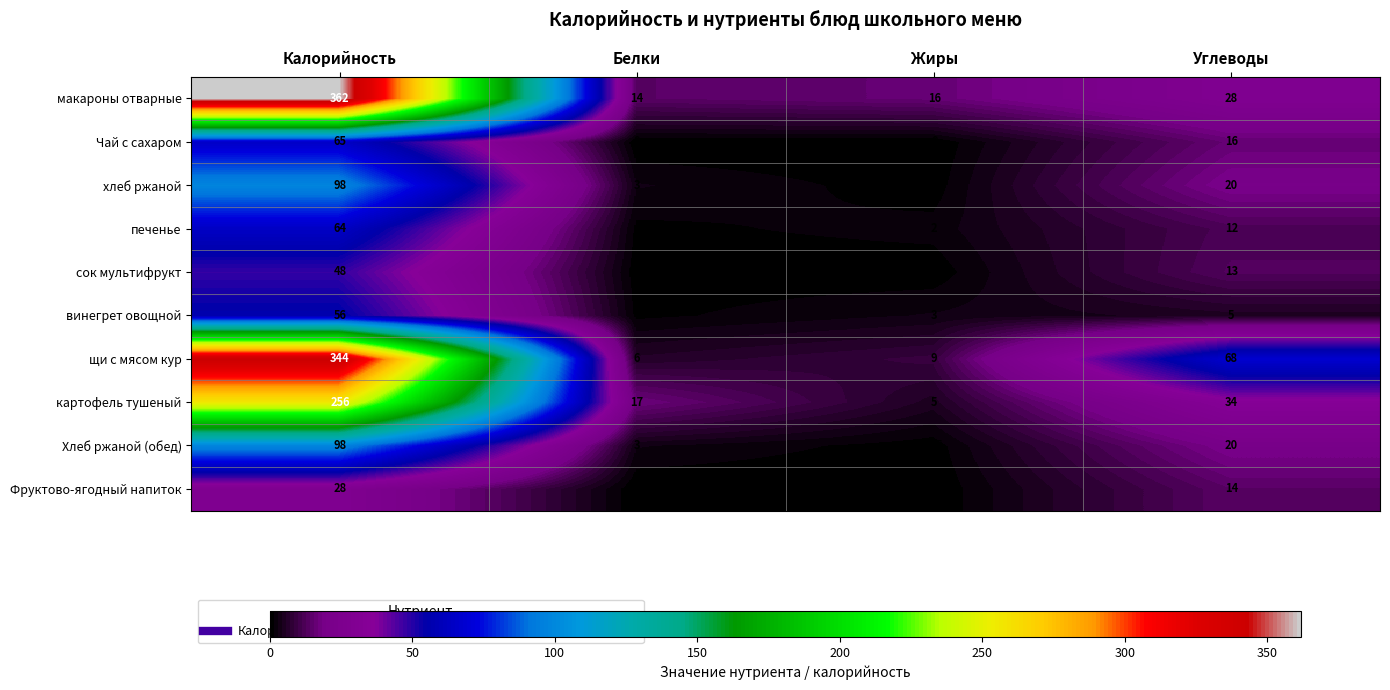

The value of винегрет овощной at Калорийность is 56.0. True or false?

True